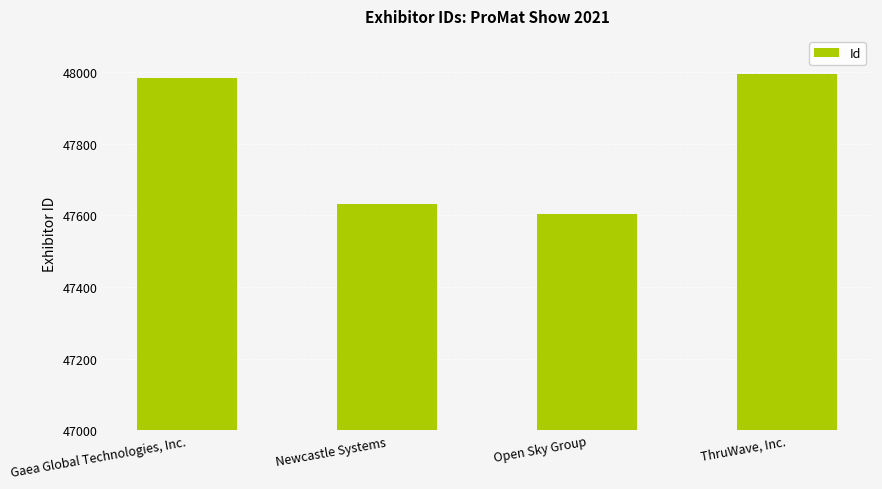

Are the bars grouped side by side (vs. stacked)?

No